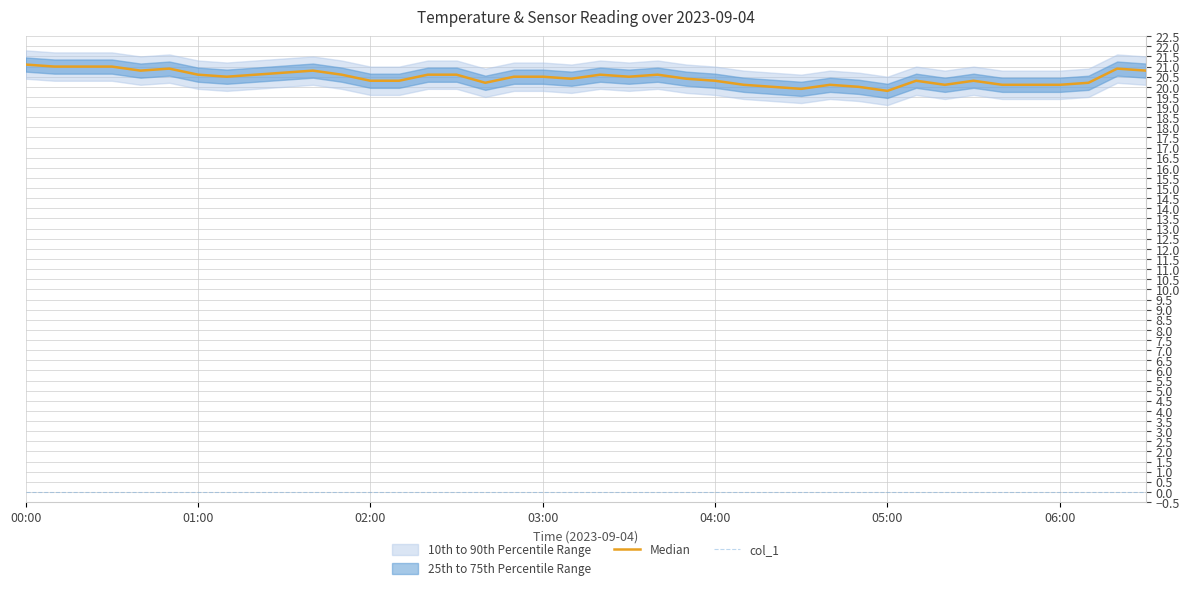

Which series has the widest spread of values?

Median